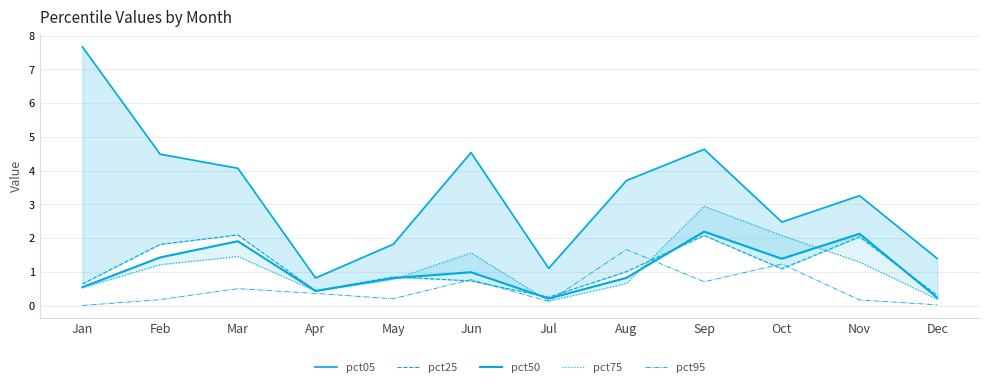

Reading right to left, transcribe all the data shown in this chart.

pct05: Dec=1.4	Nov=3.3	Oct=2.5	Sep=4.6	Aug=3.7	Jul=1.1	Jun=4.5	May=1.8	Apr=0.8	Mar=4.1	Feb=4.5	Jan=7.7
pct25: Dec=0.3	Nov=2.0	Oct=1.1	Sep=2.1	Aug=1.0	Jul=0.2	Jun=0.7	May=0.8	Apr=0.4	Mar=2.1	Feb=1.8	Jan=0.6
pct50: Dec=0.2	Nov=2.1	Oct=1.4	Sep=2.2	Aug=0.8	Jul=0.2	Jun=1.0	May=0.8	Apr=0.4	Mar=1.9	Feb=1.4	Jan=0.5
pct75: Dec=0.2	Nov=1.3	Oct=2.1	Sep=2.9	Aug=0.7	Jul=0.1	Jun=1.6	May=0.8	Apr=0.4	Mar=1.5	Feb=1.2	Jan=0.5
pct95: Dec=0.0	Nov=0.2	Oct=1.2	Sep=0.7	Aug=1.7	Jul=0.1	Jun=0.8	May=0.2	Apr=0.4	Mar=0.5	Feb=0.2	Jan=0.0